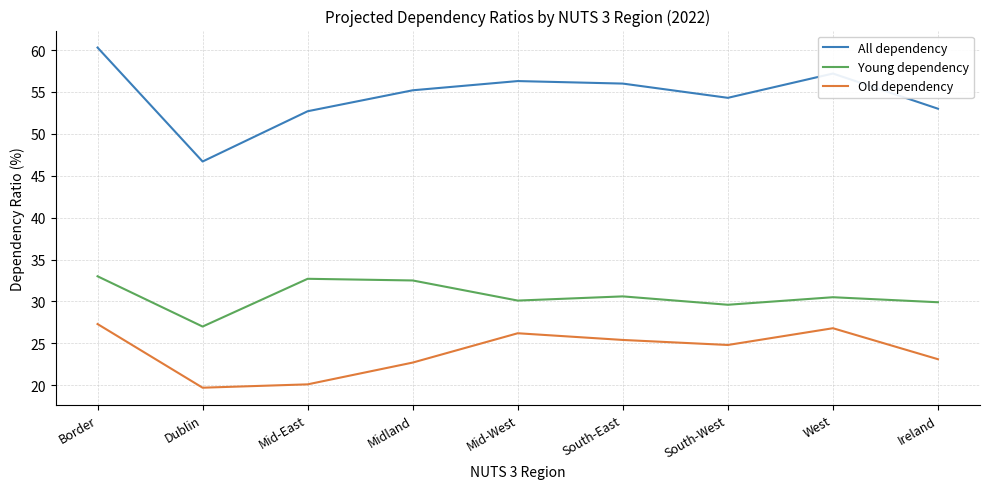

Does the chart display data point markers on the line(s)?

No